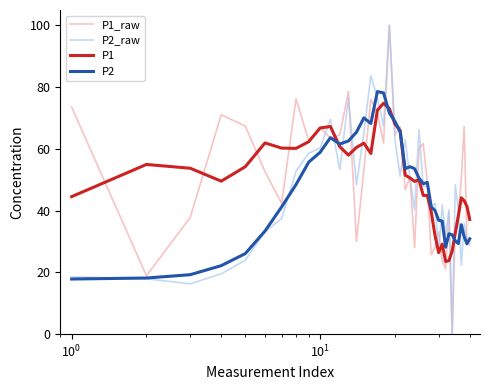

What is the highest value of the P2 series?

78.6